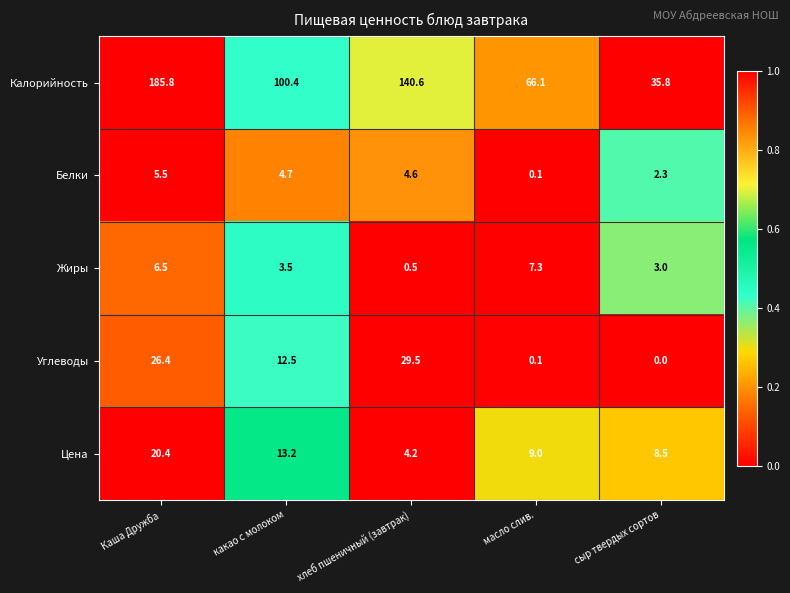

Reading left to right, transcribe all the data shown in this chart.

Калорийность: Каша Дружба=185.8	какао с молоком=100.4	хлеб пшеничный (завтрак)=140.6	масло слив.=66.1	сыр твердых сортов=35.8
Белки: Каша Дружба=5.5	какао с молоком=4.7	хлеб пшеничный (завтрак)=4.6	масло слив.=0.1	сыр твердых сортов=2.3
Жиры: Каша Дружба=6.5	какао с молоком=3.5	хлеб пшеничный (завтрак)=0.5	масло слив.=7.3	сыр твердых сортов=3.0
Углеводы: Каша Дружба=26.4	какао с молоком=12.5	хлеб пшеничный (завтрак)=29.5	масло слив.=0.1	сыр твердых сортов=0.0
Цена: Каша Дружба=20.4	какао с молоком=13.2	хлеб пшеничный (завтрак)=4.2	масло слив.=9.0	сыр твердых сортов=8.5